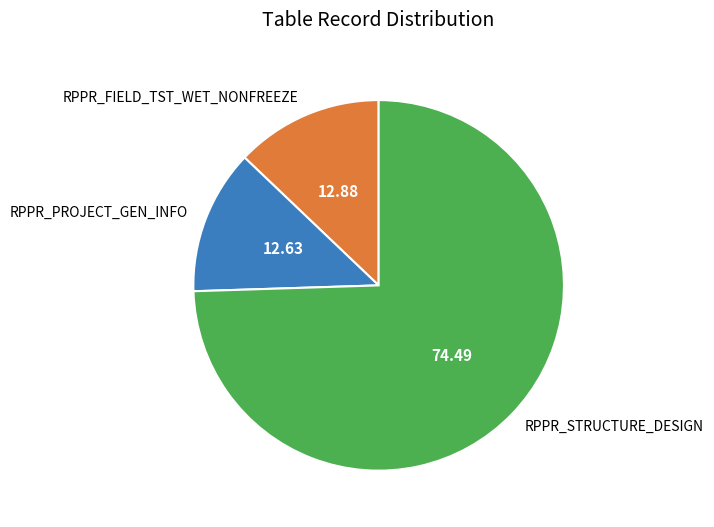

The RPPR_STRUCTURE_DESIGN slice represents 87% of the pie. True or false?

False